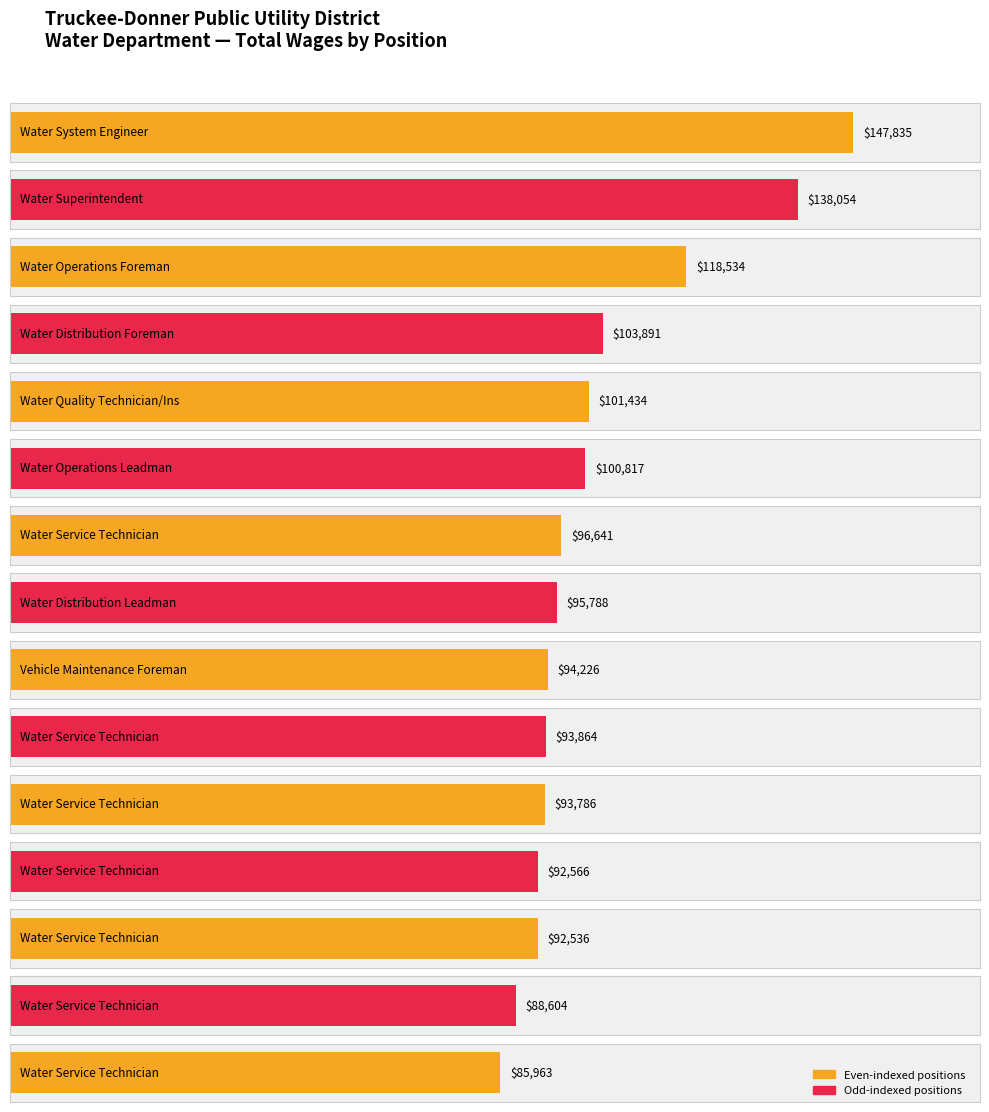

What is the label of the 2nd bar from the left?

Water Superintendent